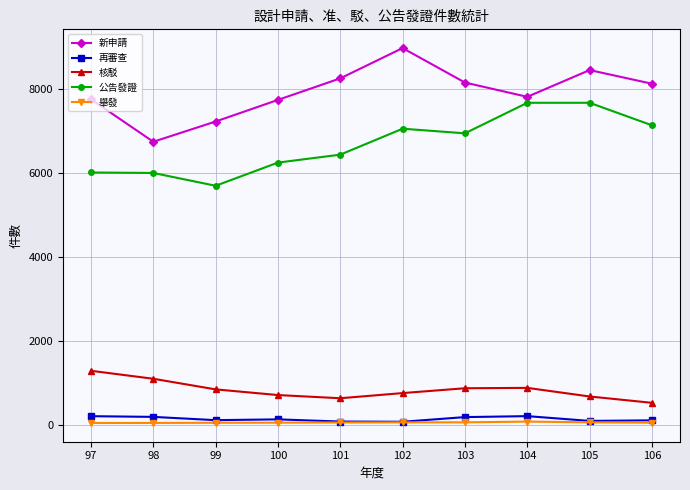

How many distinct data groups are displayed?

5